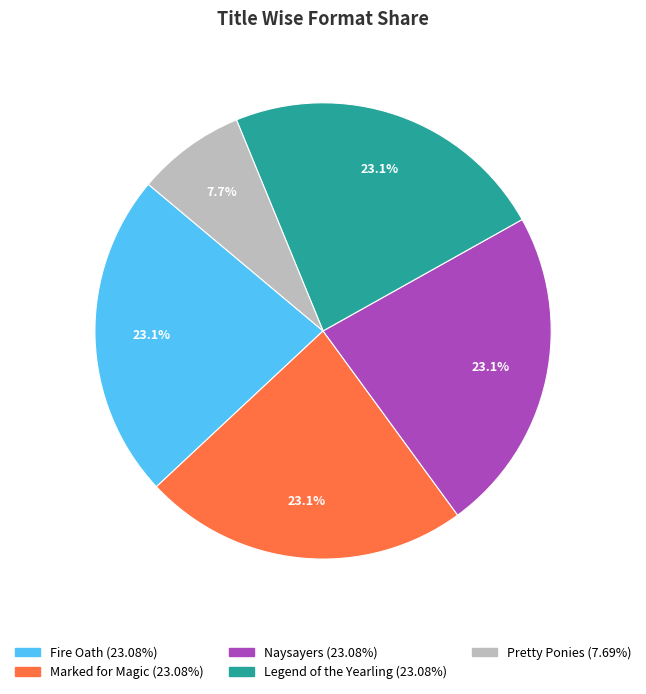

Is there any slice that represents more than half of the pie?

No